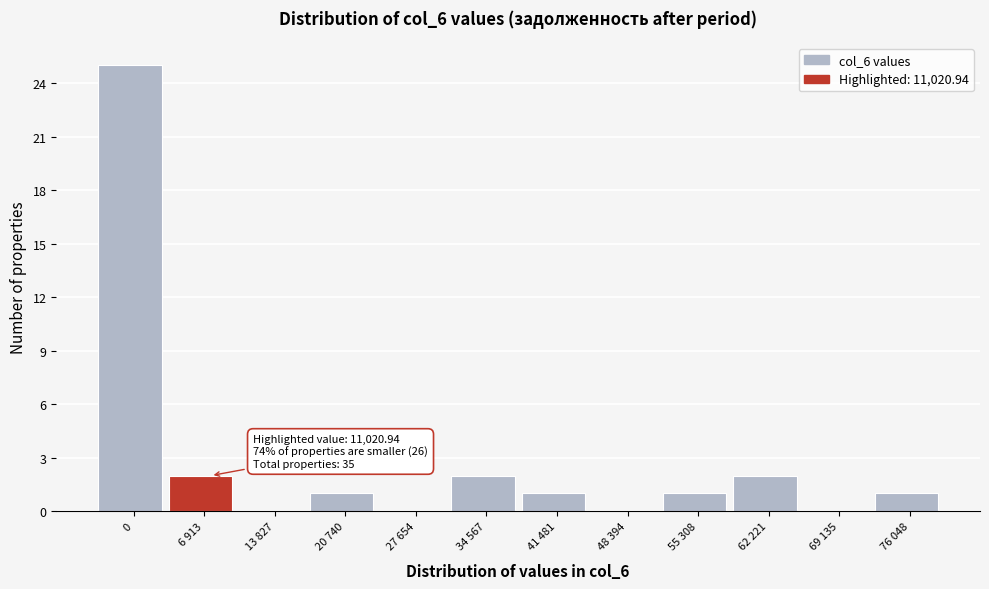

Reading right to left, transcribe all the data shown in this chart.

76 048=1	69 135=0	62 221=2	55 308=1	48 394=0	41 481=1	34 567=2	27 654=0	20 740=1	13 827=0	6 913=2	0=25